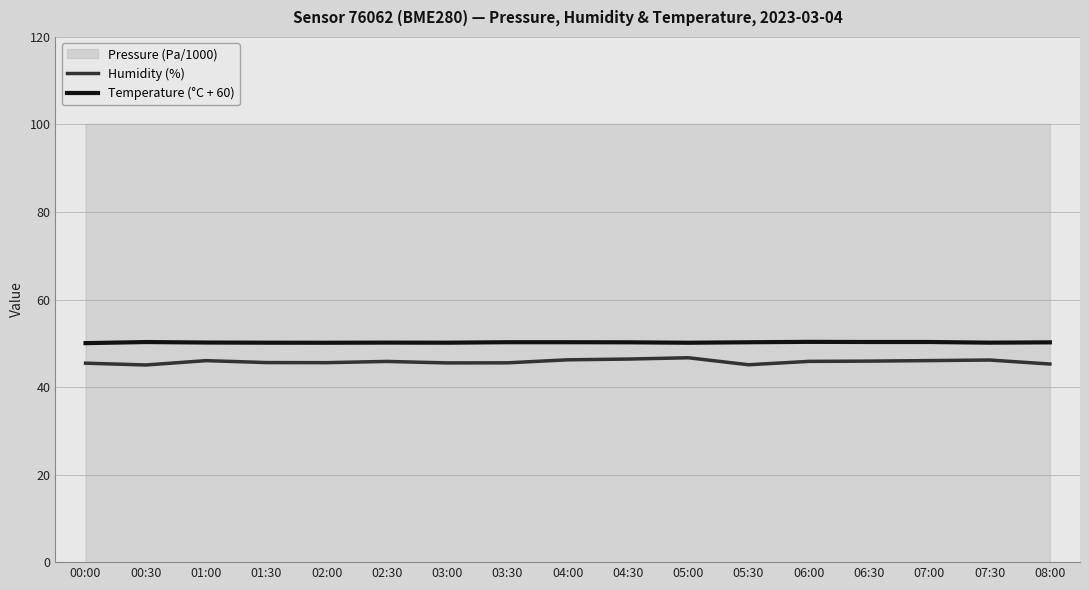

Is the value of Temperature (°C + 60) at 05:30 greater than the value of Humidity (%) at 06:30?

Yes